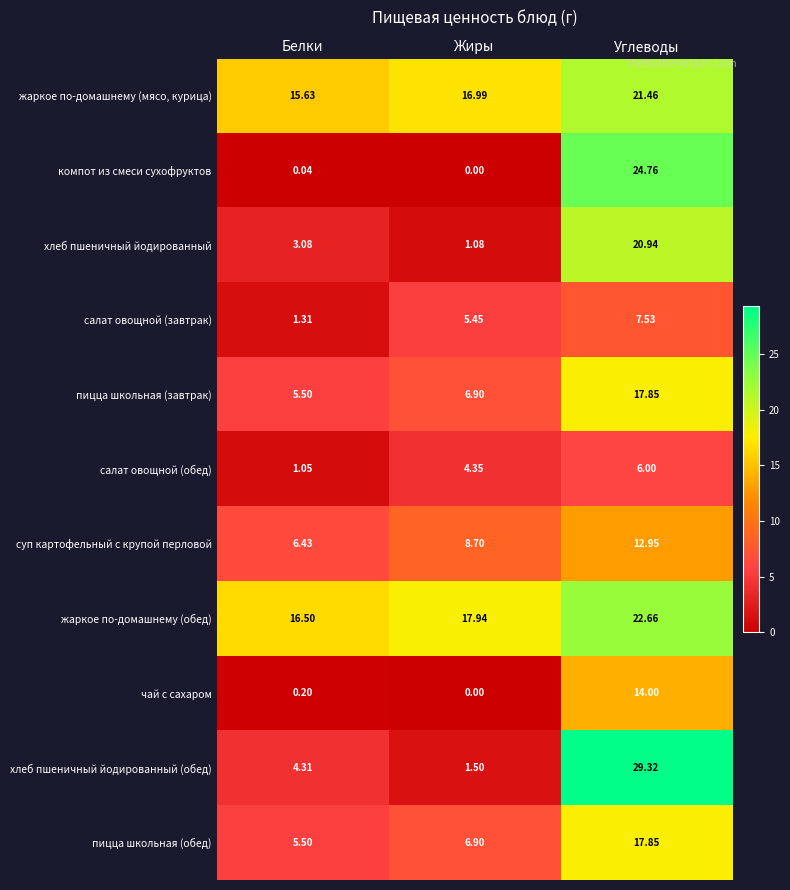

At which label does пицца школьная (обед) first exceed 6?

Жиры